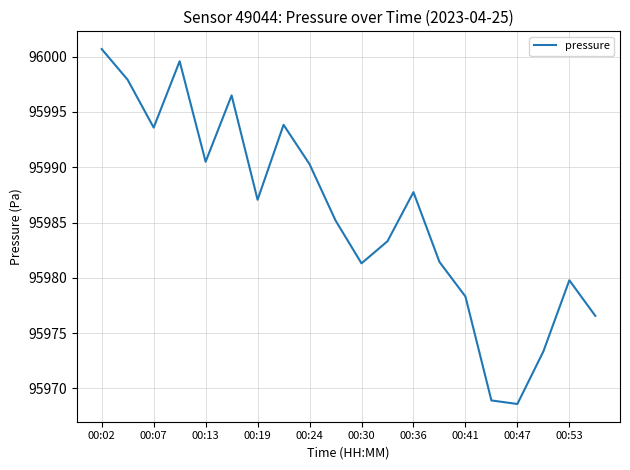

What is the smallest value displayed?

95968.6